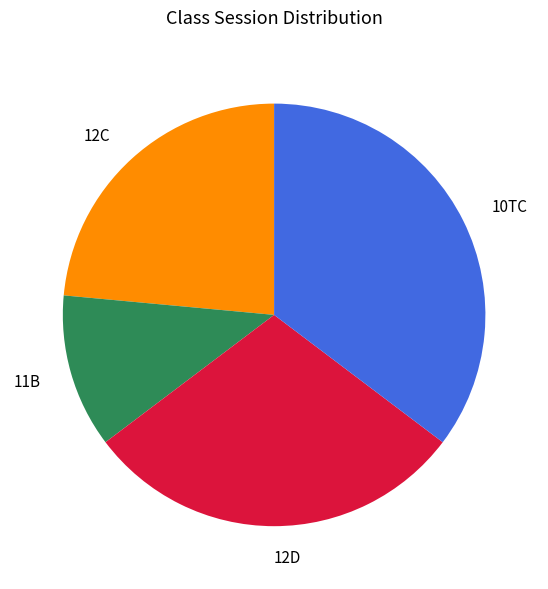

Rank the categories by value from lowest to highest.

11B, 12C, 12D, 10TC